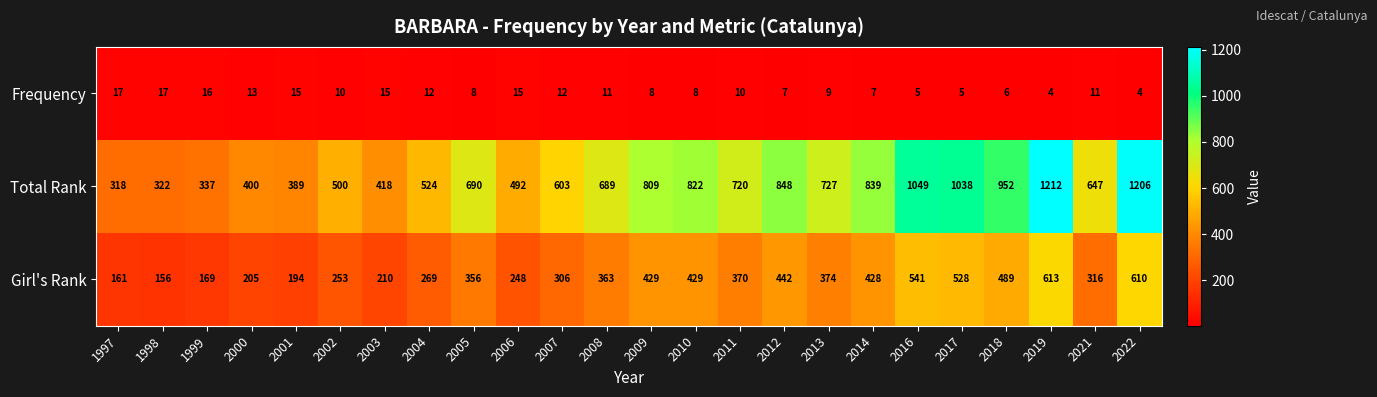

How many data points does each series have?

24